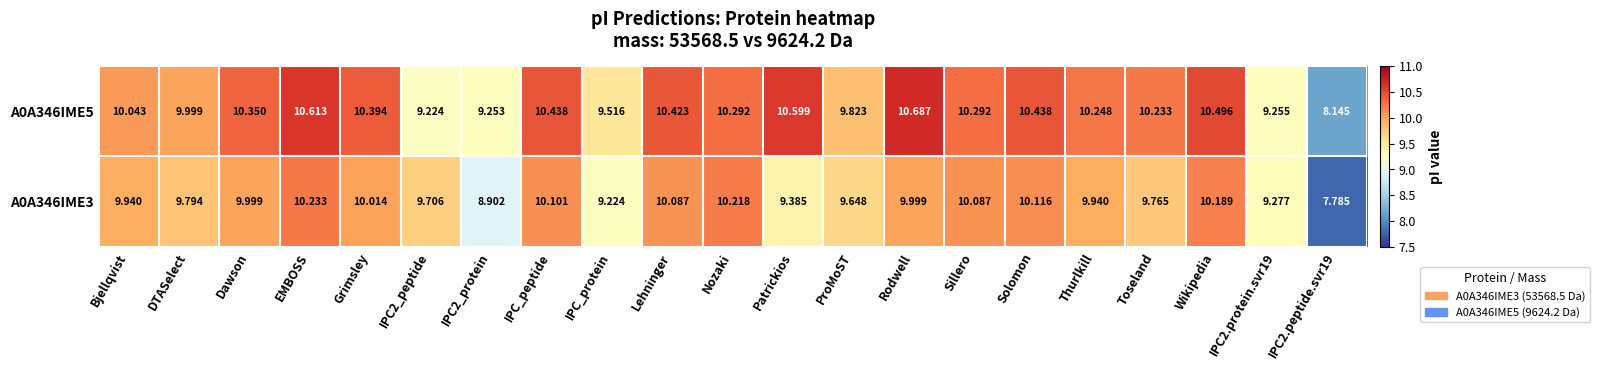

Where does the A0A346IME3 series first go above 9?

Bjellqvist